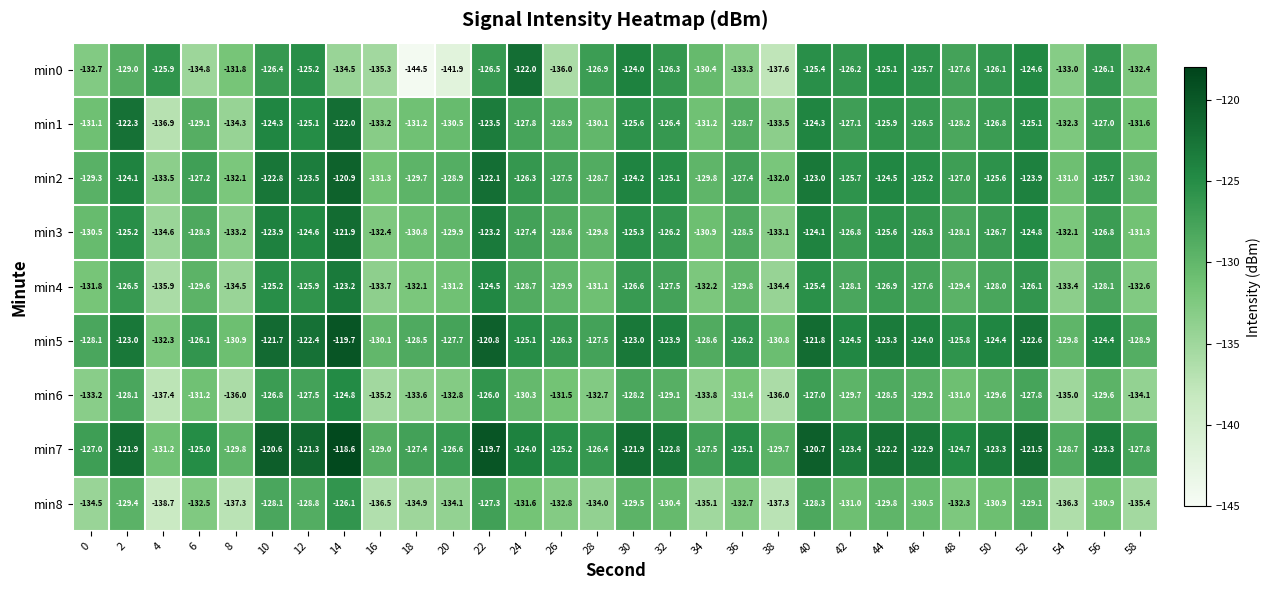

The value of min5 at 0 is -226.9. True or false?

False